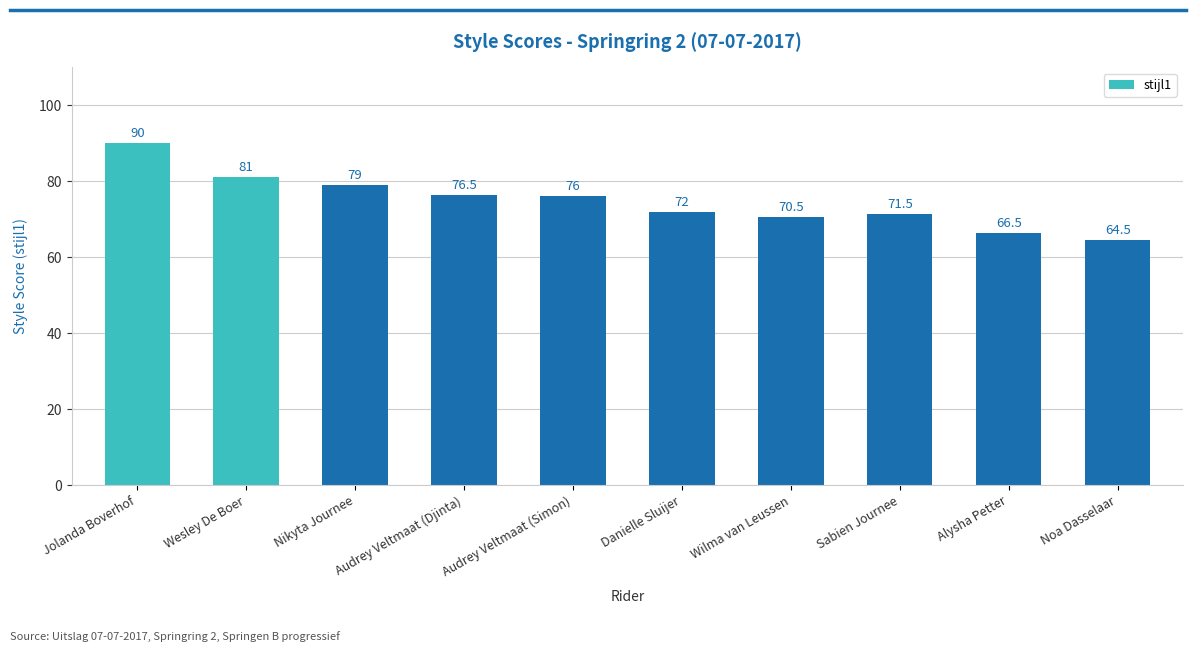

Which label corresponds to the smallest value in the chart?

Noa Dasselaar